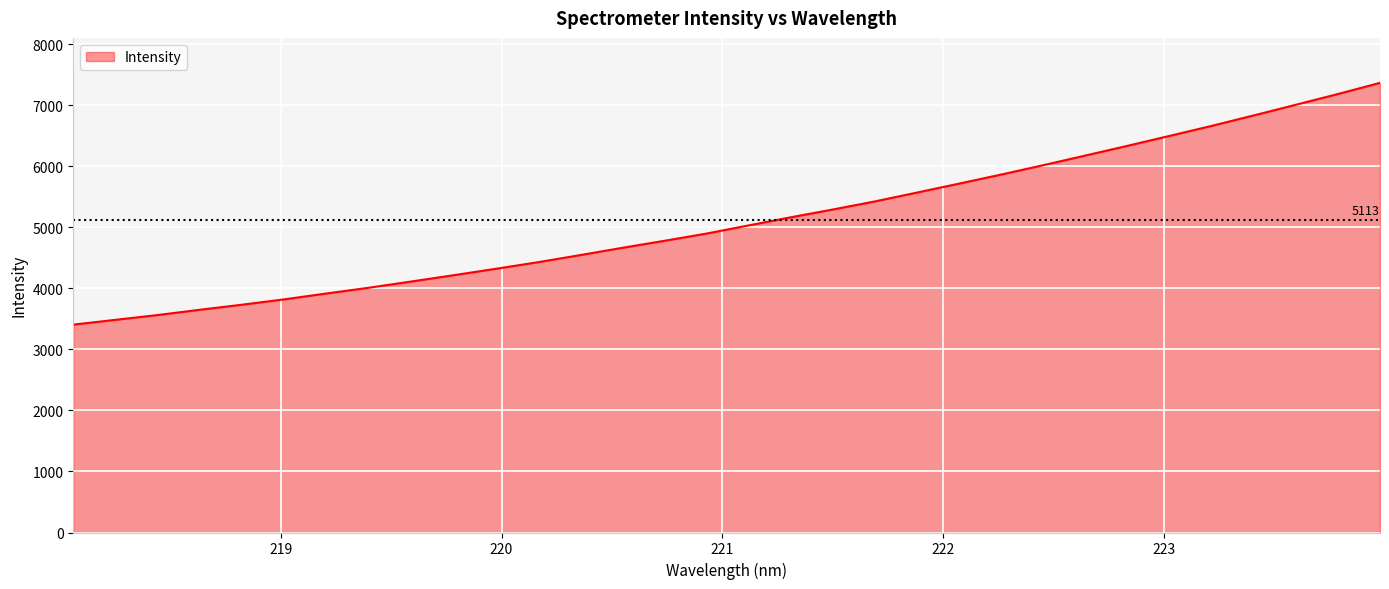

What is the difference between the maximum and minimum values?

3959.8